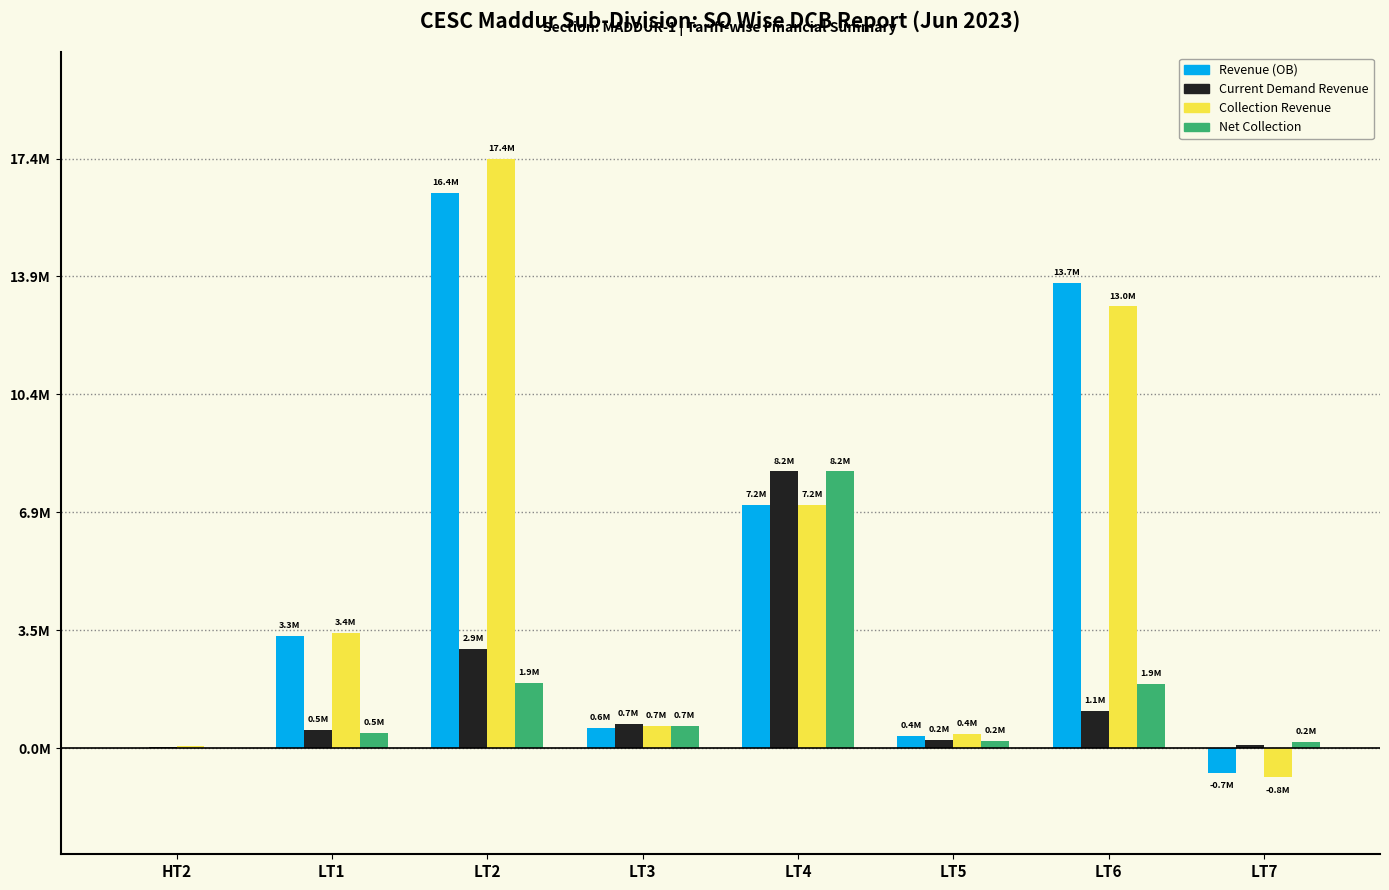

True or false: Revenue (OB) has a value of 4319297.8 at LT1.

False